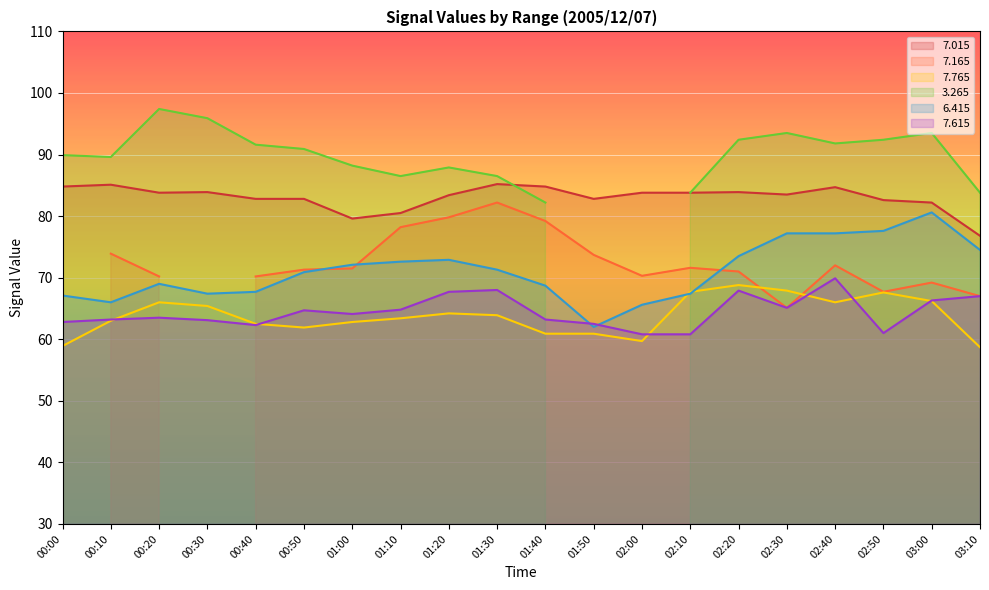

What is the label of the 17th point from the right?

00:30